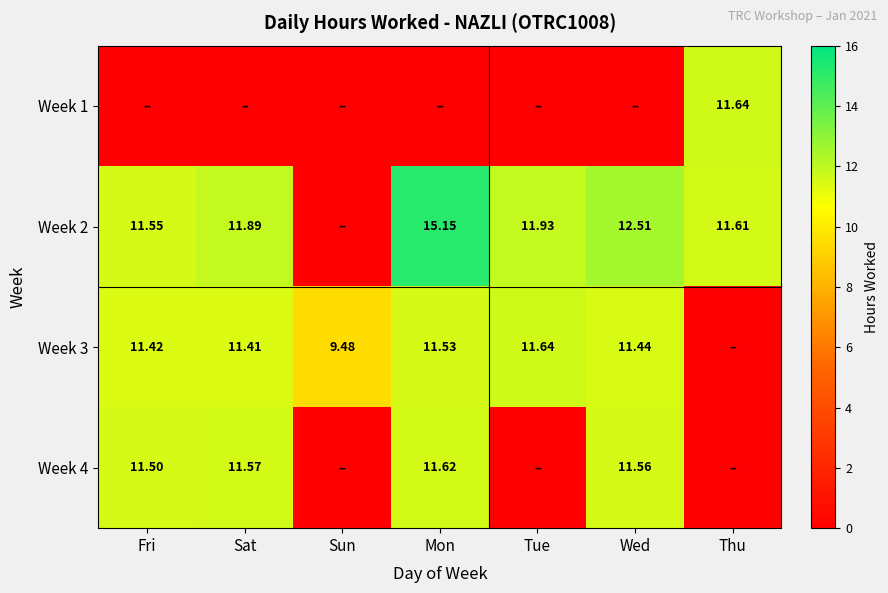

What is the difference between the highest and lowest values at Thu?

11.6